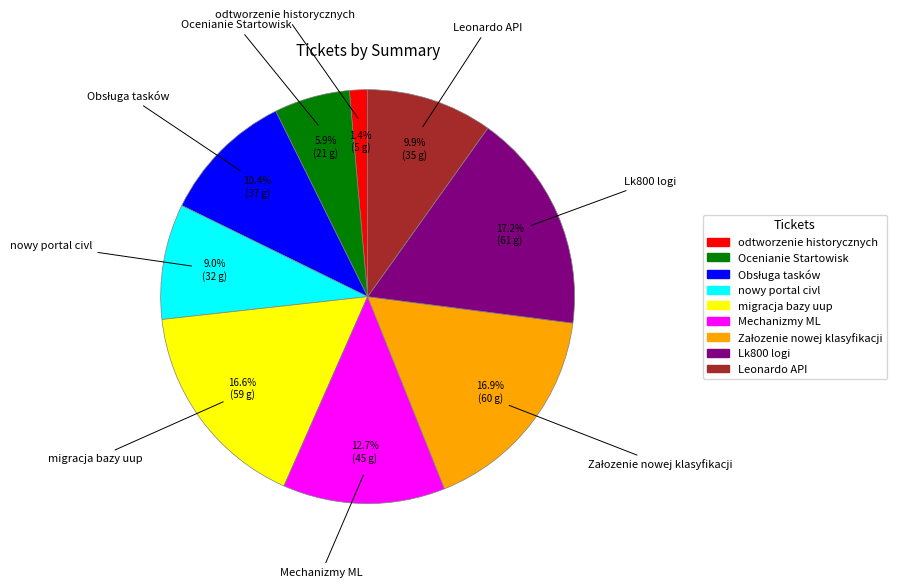

Is there a majority slice in this chart?

No